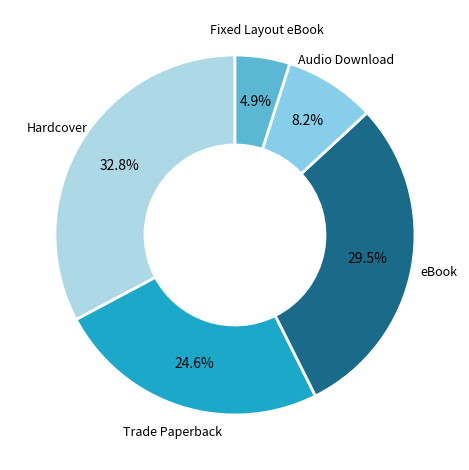

To the nearest percent, what is the combined percentage of eBook and Trade Paperback?

54%